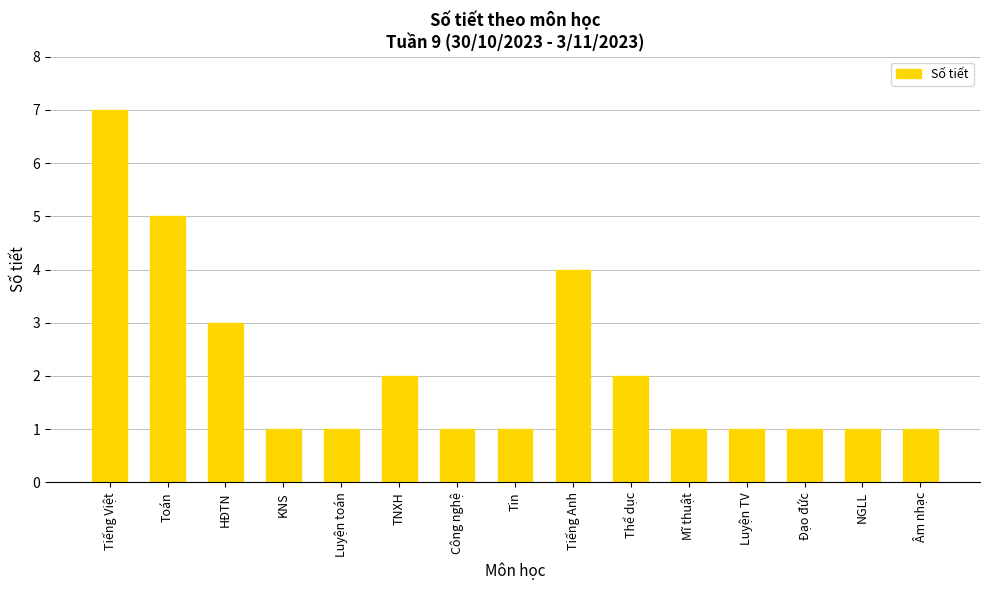

What is the difference between the values at Tiếng Việt and Mĩ thuật?

6